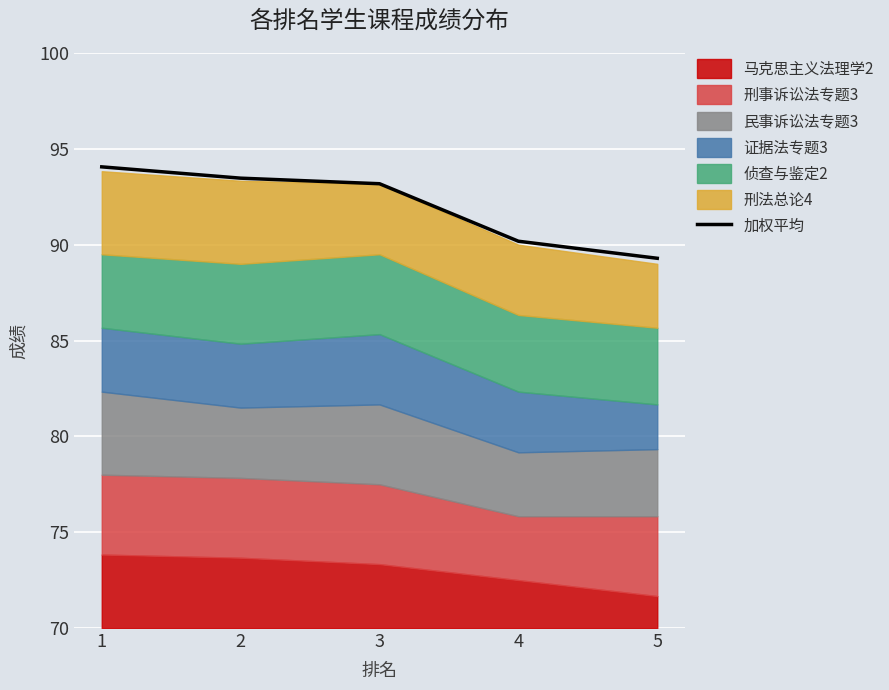

What is the value of the 5th point from the left?

89.3